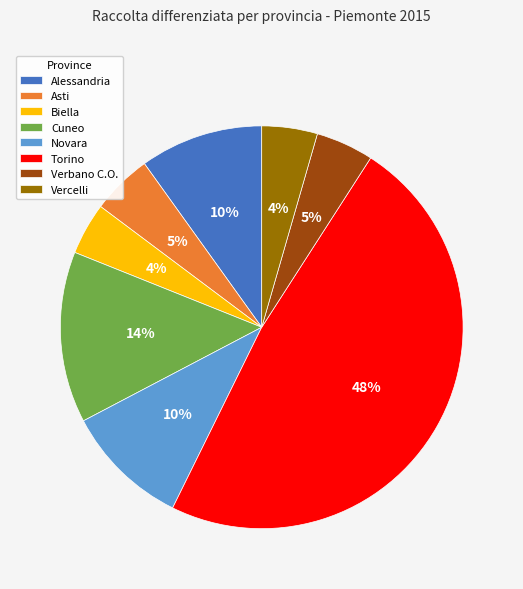

What percentage is the Novara slice, to the nearest percent?

10%